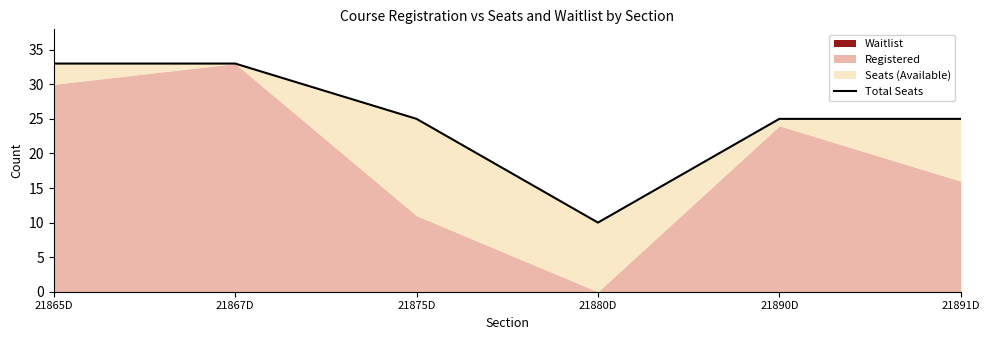

Count the values in the range 25 to 33.

5